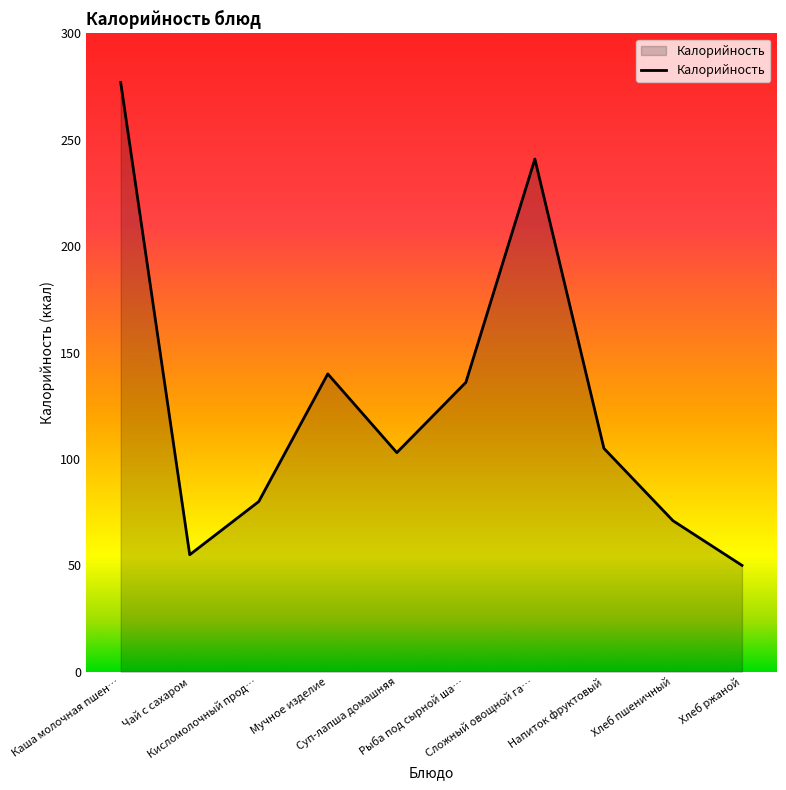

What is the smallest value displayed?

50